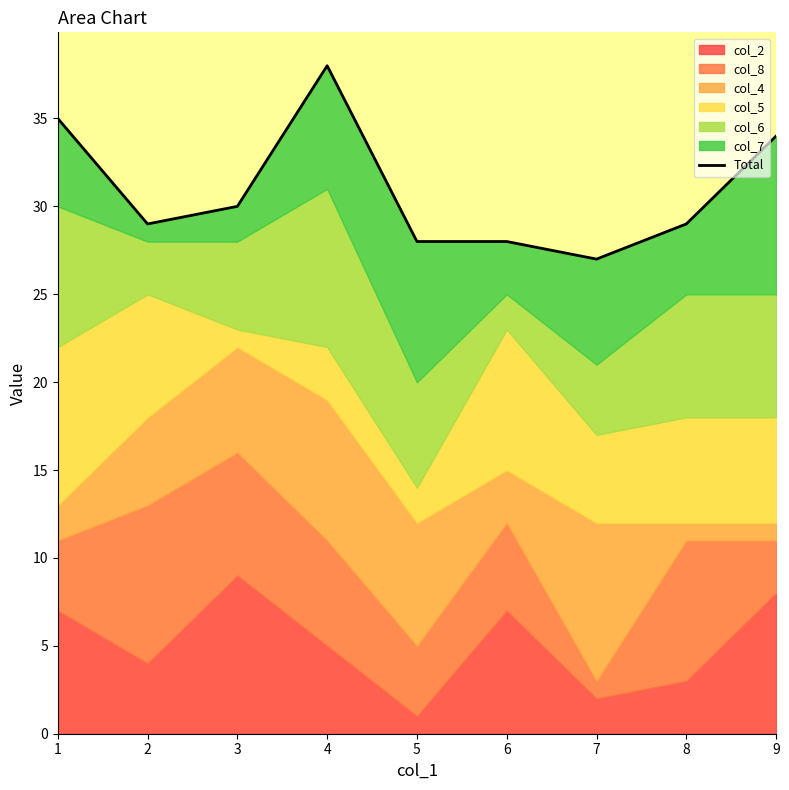

Rank the categories by value from lowest to highest.

7, 5, 6, 2, 8, 3, 9, 1, 4